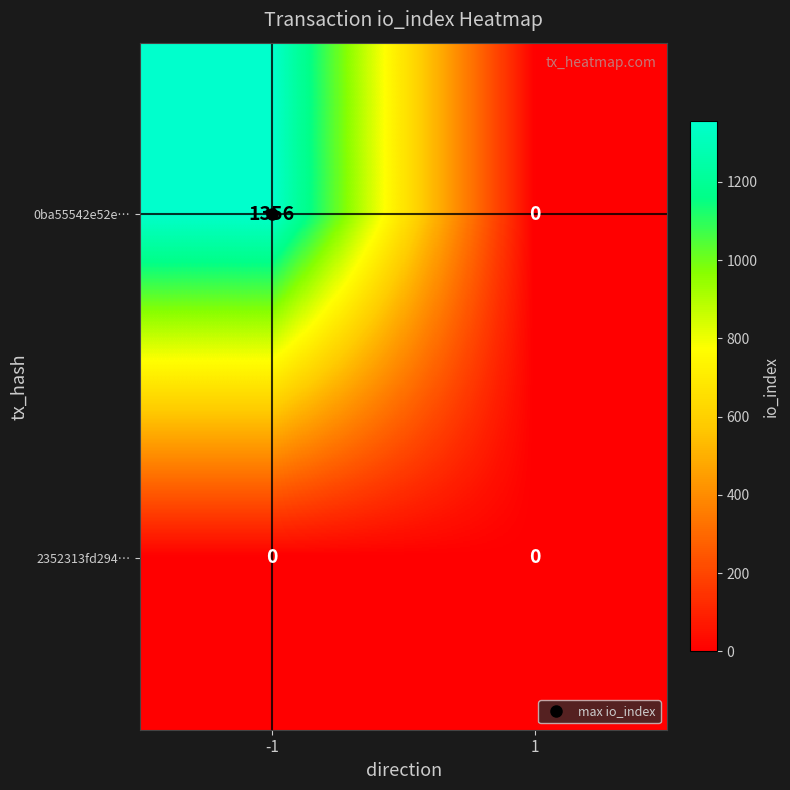

What is the greatest value displayed?

1356